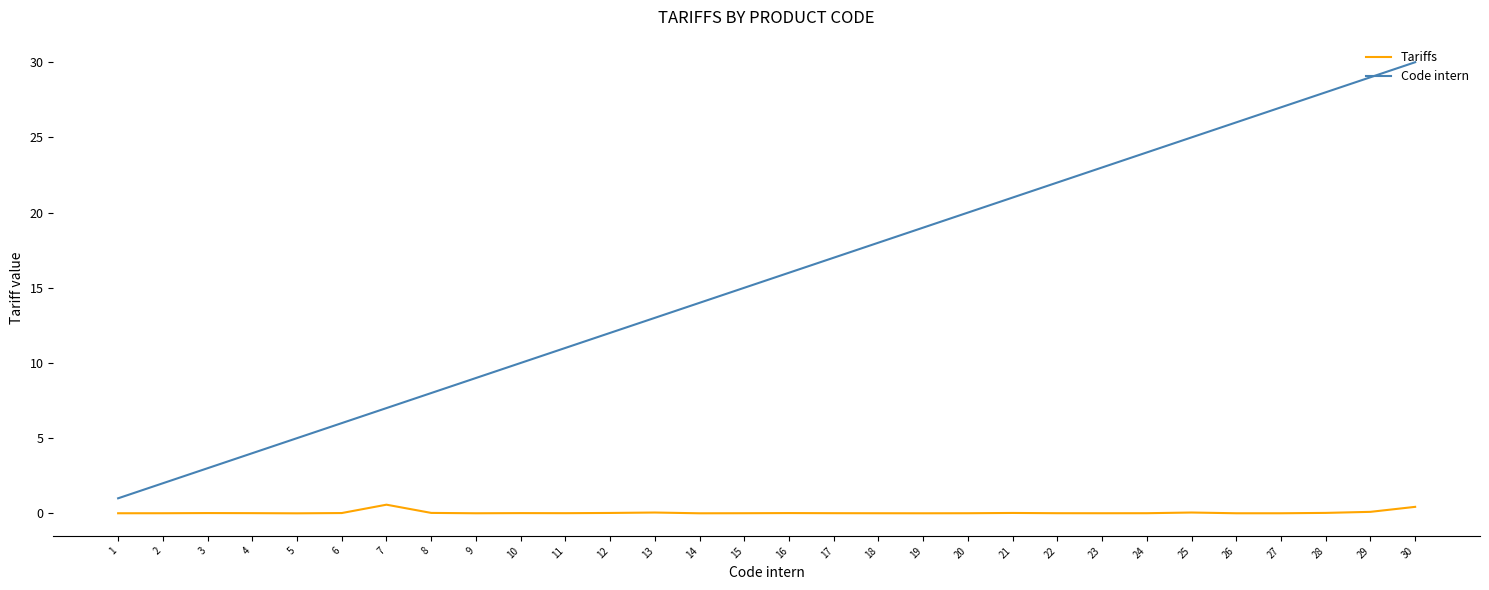

True or false: Tariffs has a value of 0.0 at 8.

True